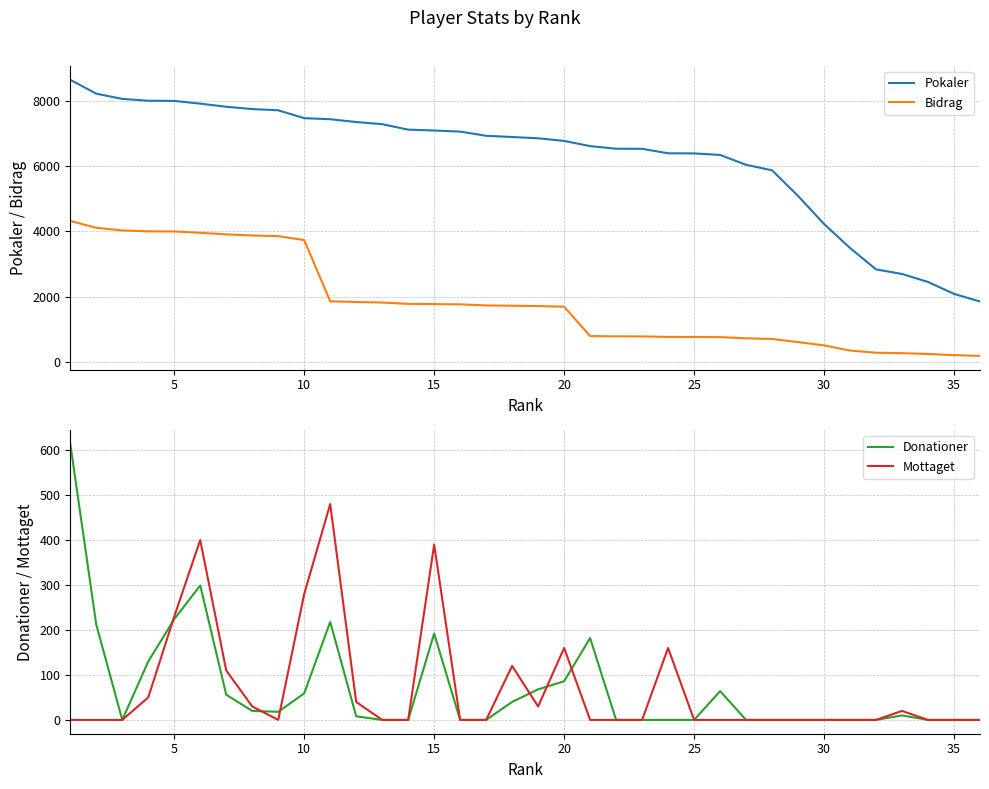

What is the highest value of the Bidrag series?

4323